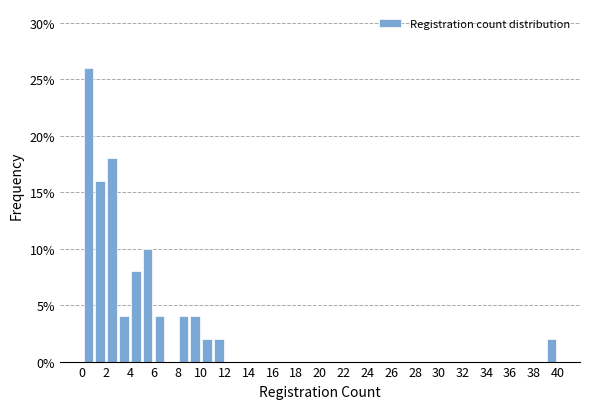

Over which range of the x-axis is the bar tallest?

0 to 1